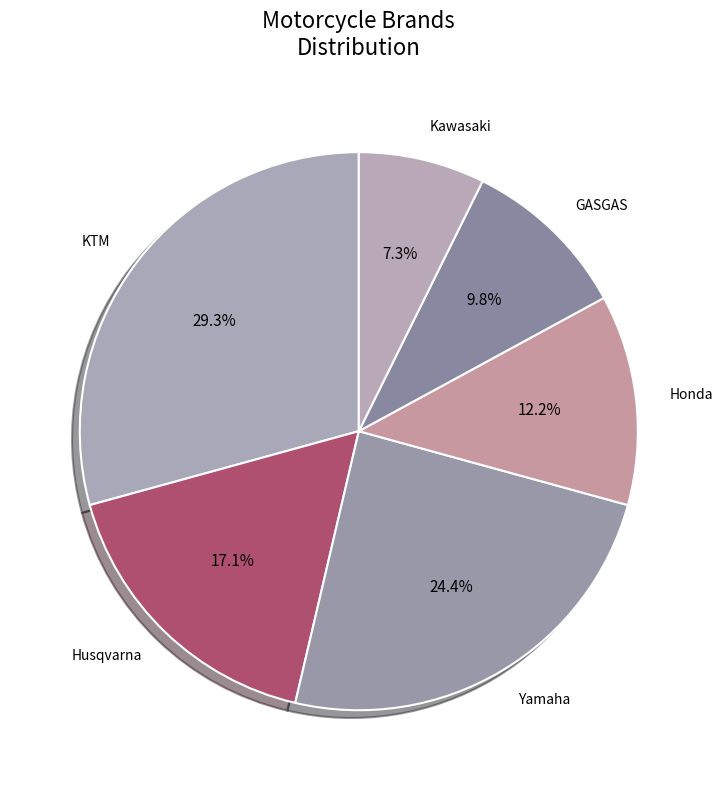

What is the ratio of the value at KTM to the value at Kawasaki?

4.0